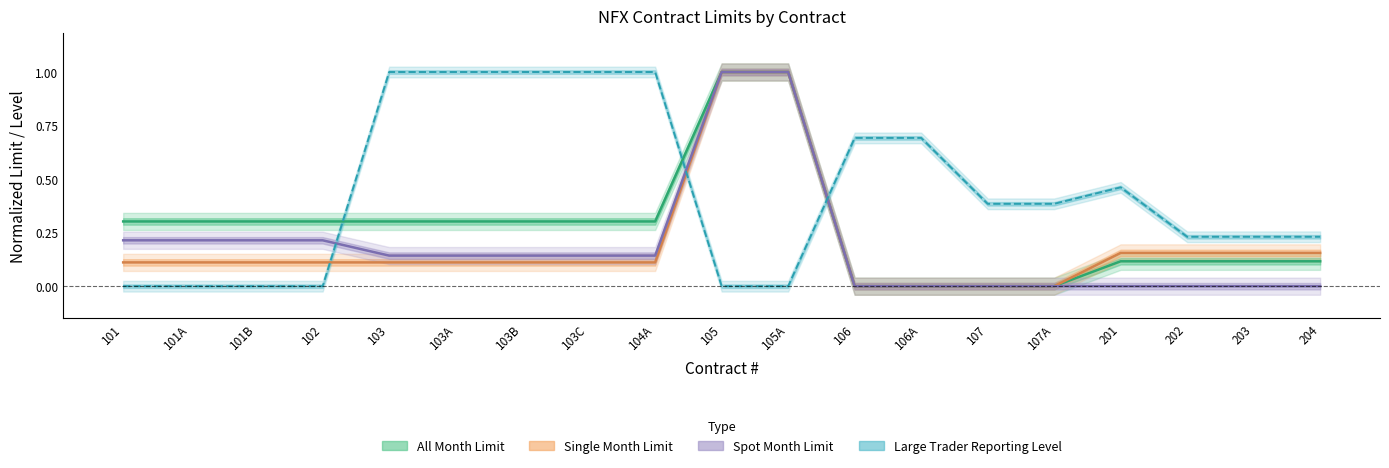

The value of Large Trader Reporting Level at 203 is 0.2. True or false?

True